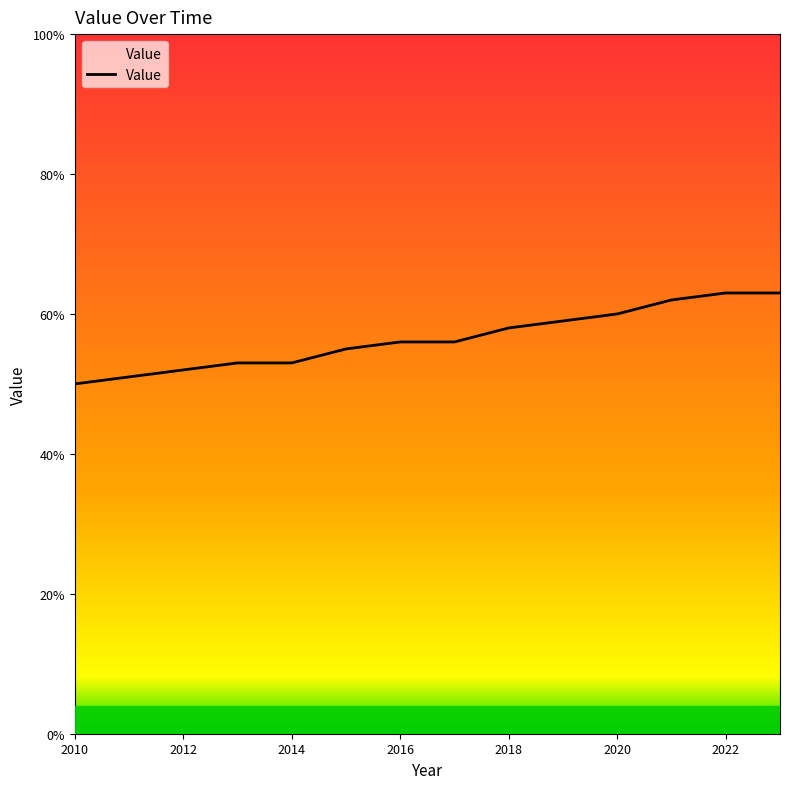

What is the difference between the second highest and second lowest values?

12